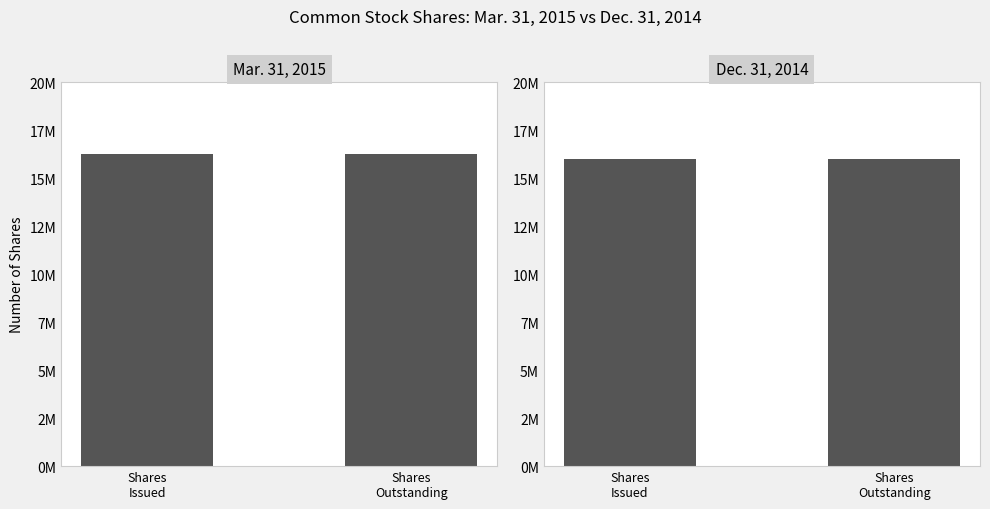

Rank the series by their average value, from highest to lowest.

Mar. 31, 2015, Dec. 31, 2014